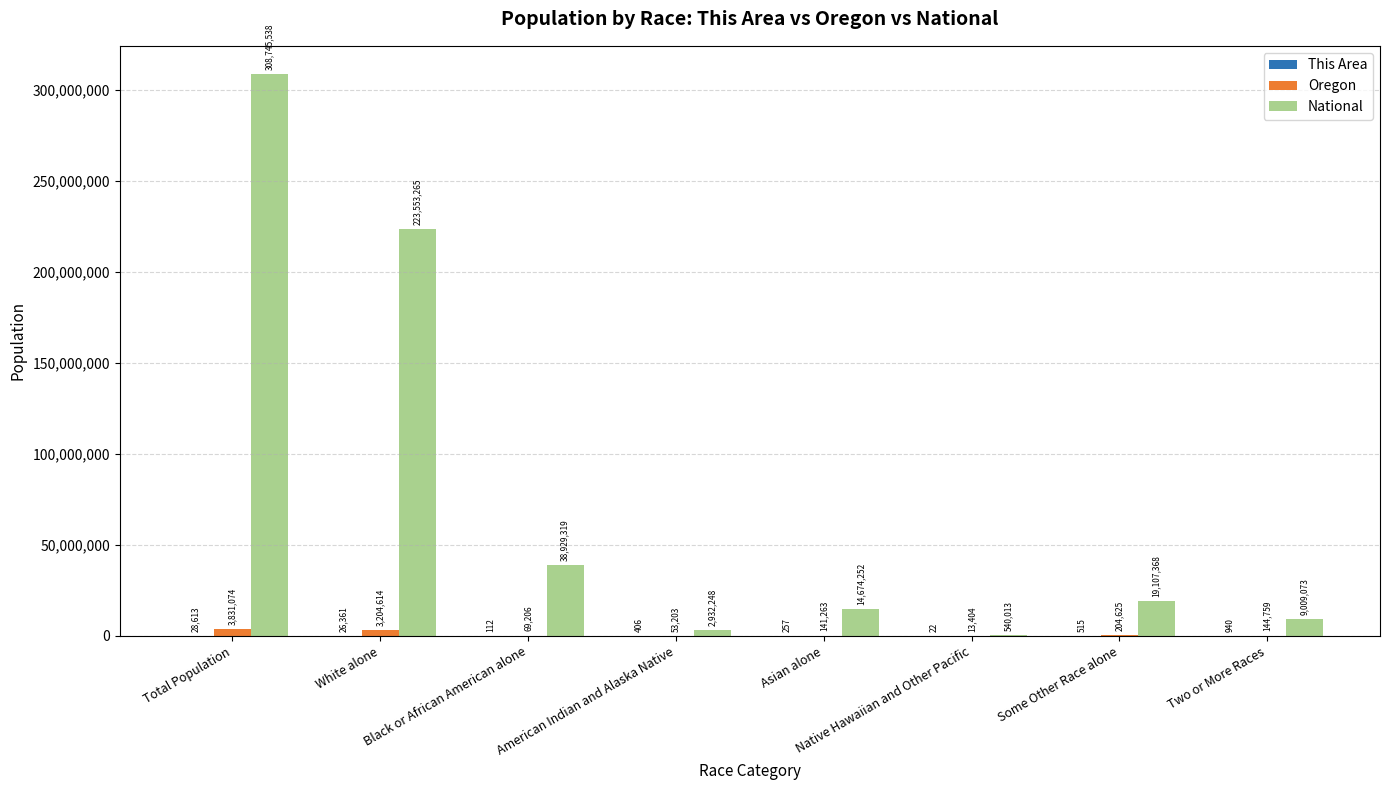

Between Total Population and Two or More Races, which series saw the biggest shift?

National